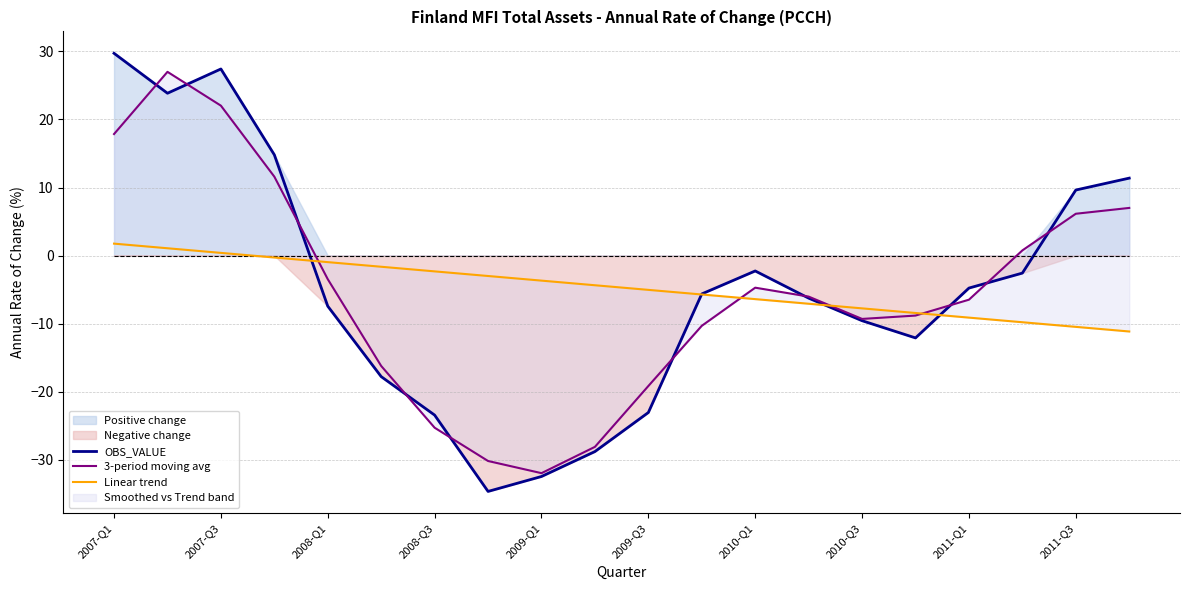

The OBS_VALUE series shows -23.4 at 2008-Q3. True or false?

True